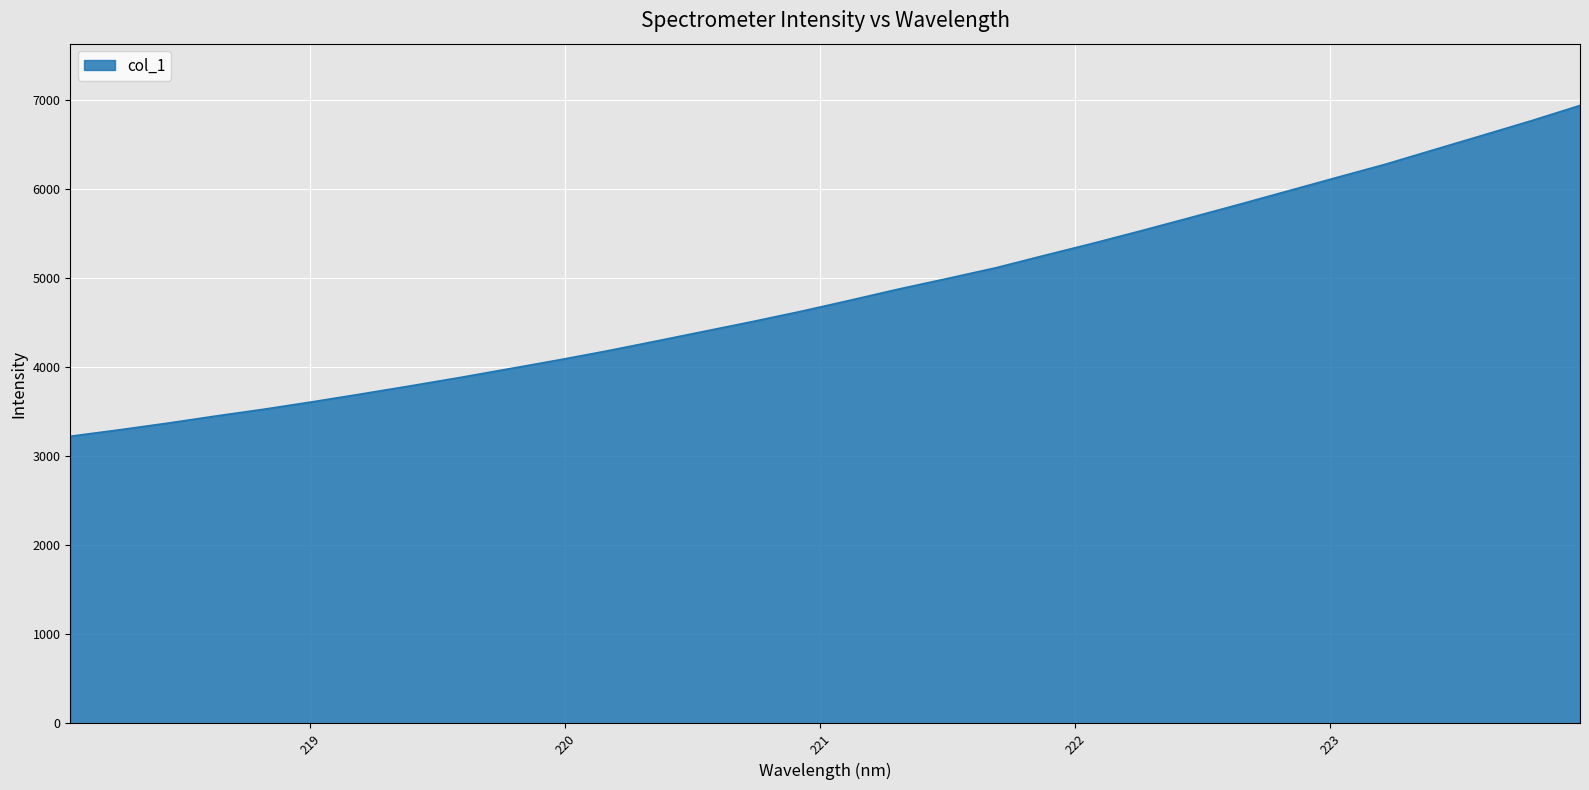

What is the greatest value displayed?

6938.9